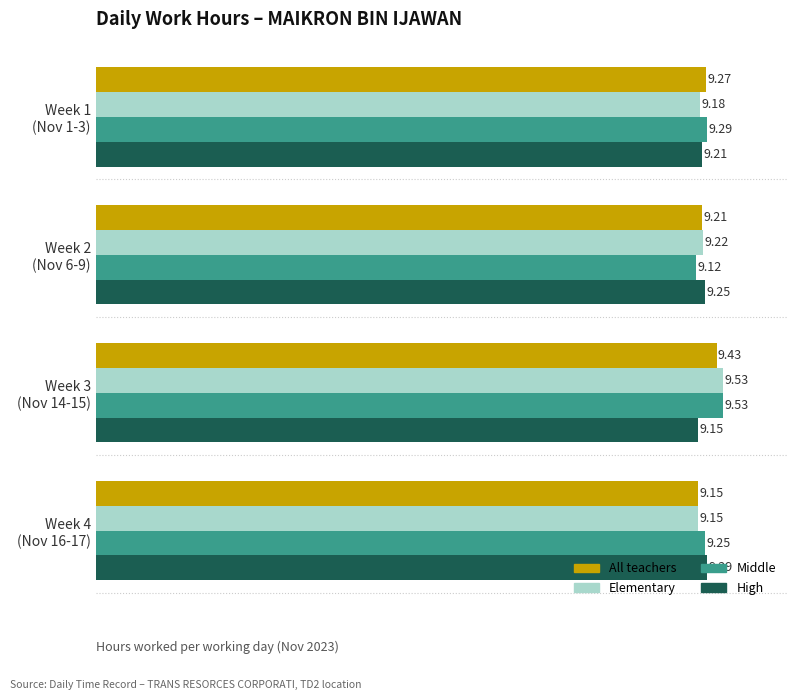

Which series has the largest total across all categories?

Middle